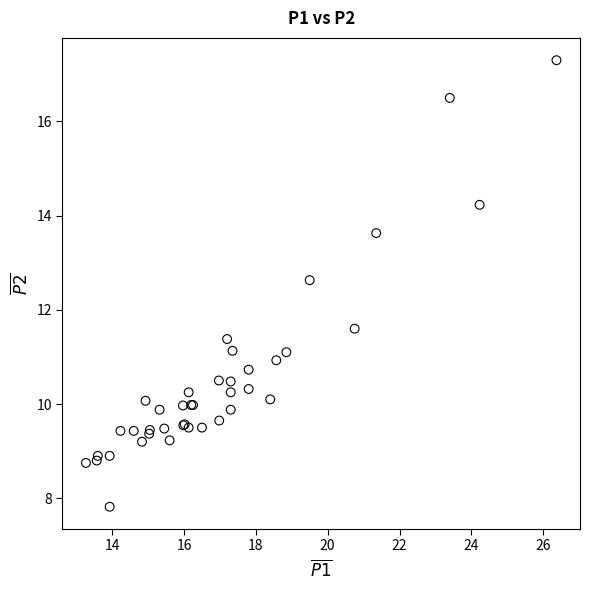

What Y value in the scatter plot is closest to 12?

11.6